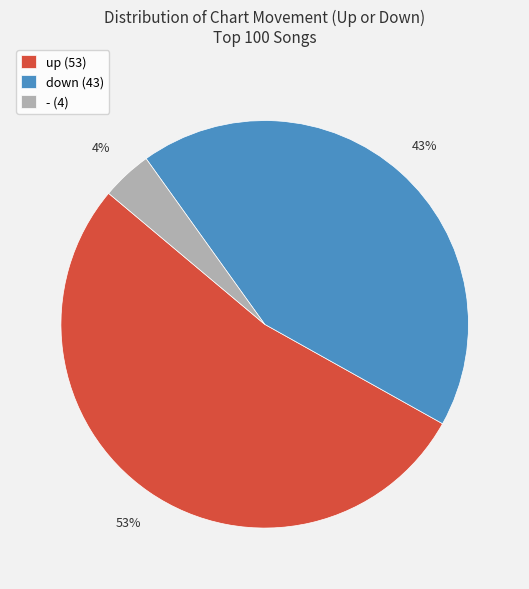

Does down account for over 50% of the chart?

No